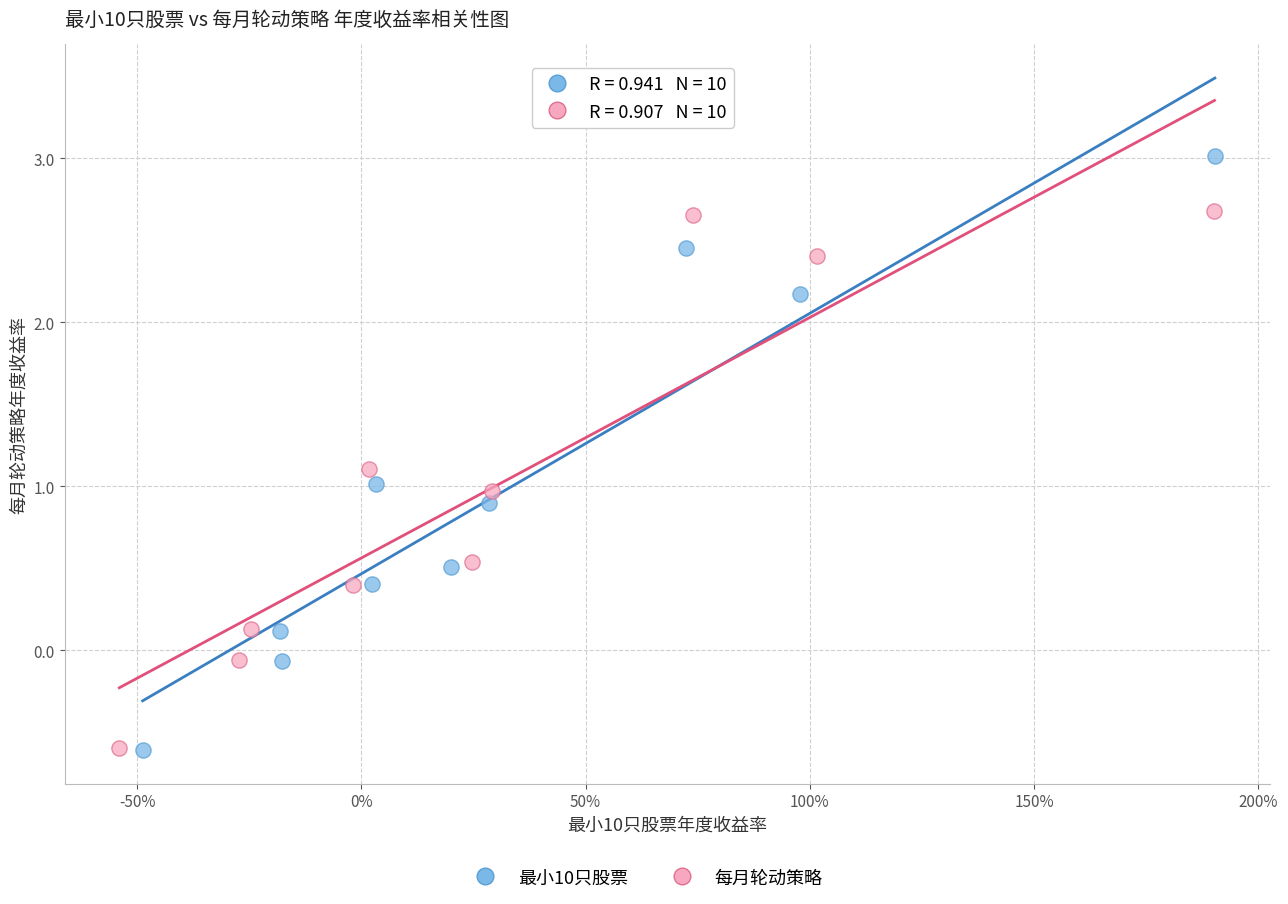

Which series has the largest Y range (max minus min)?

最小10只股票